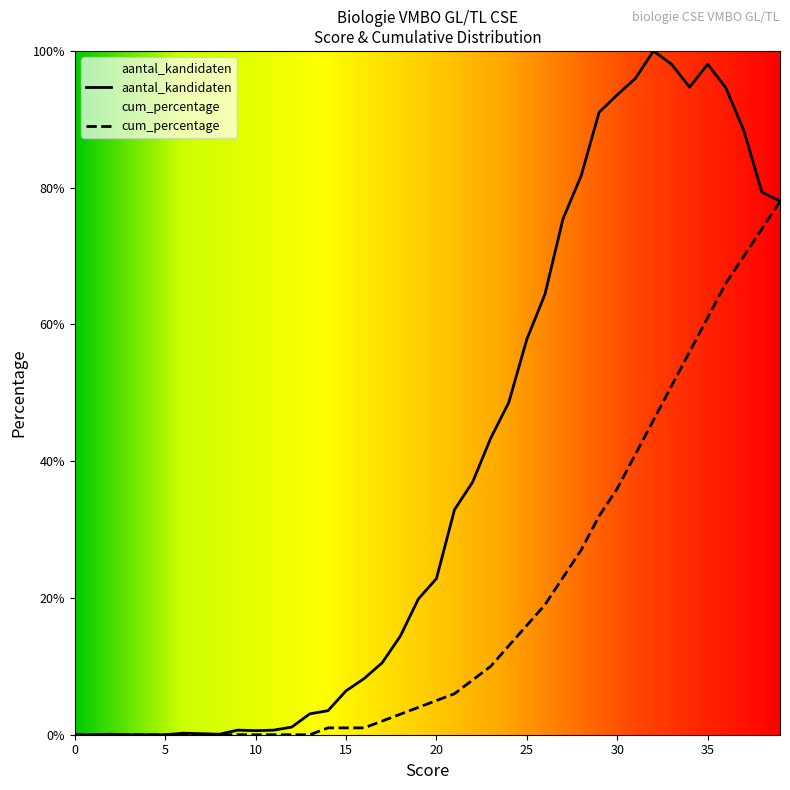

What is the value of the cum_percentage point at the 40th from the left?

78.0